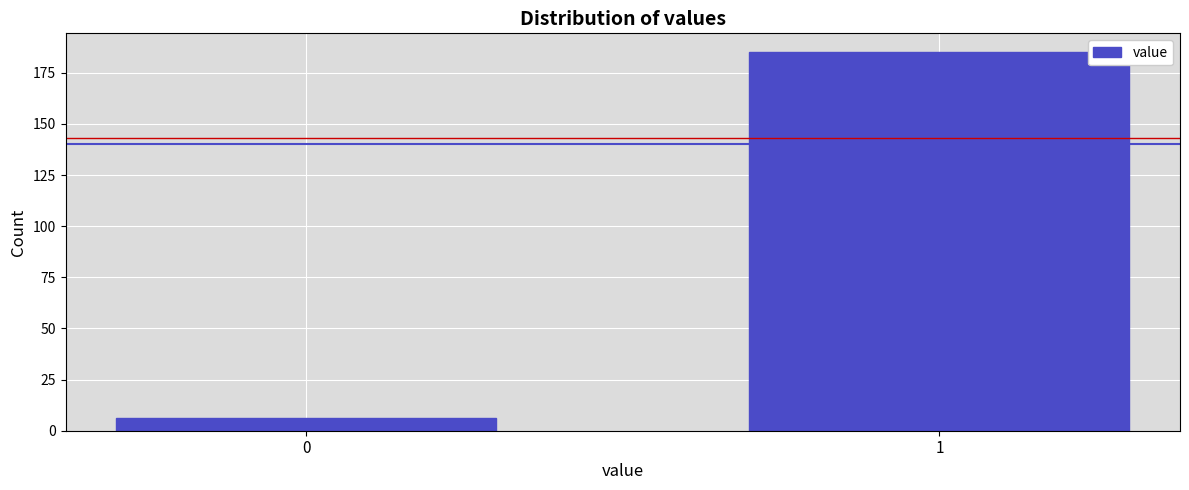

Reading right to left, transcribe all the data shown in this chart.

1=185	0=6